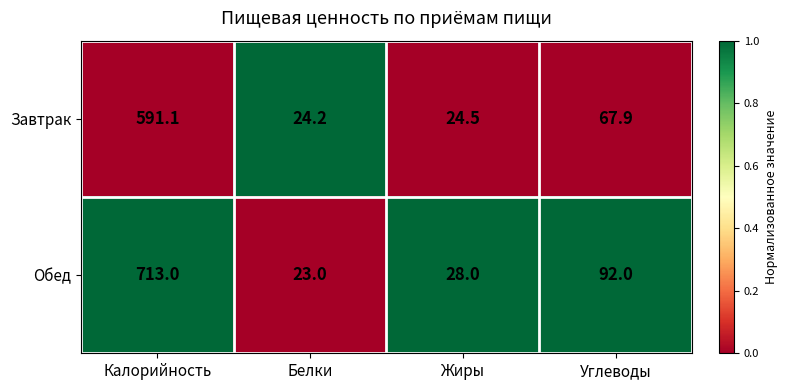

What is the spread (max minus min) of values at Углеводы?

24.1